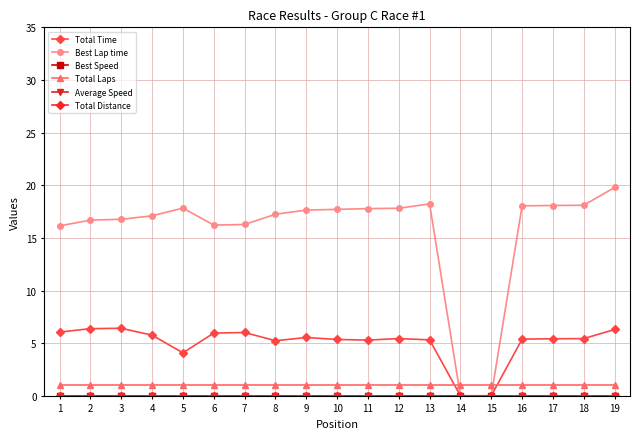

Is this an area chart (filled region under the line)?

No